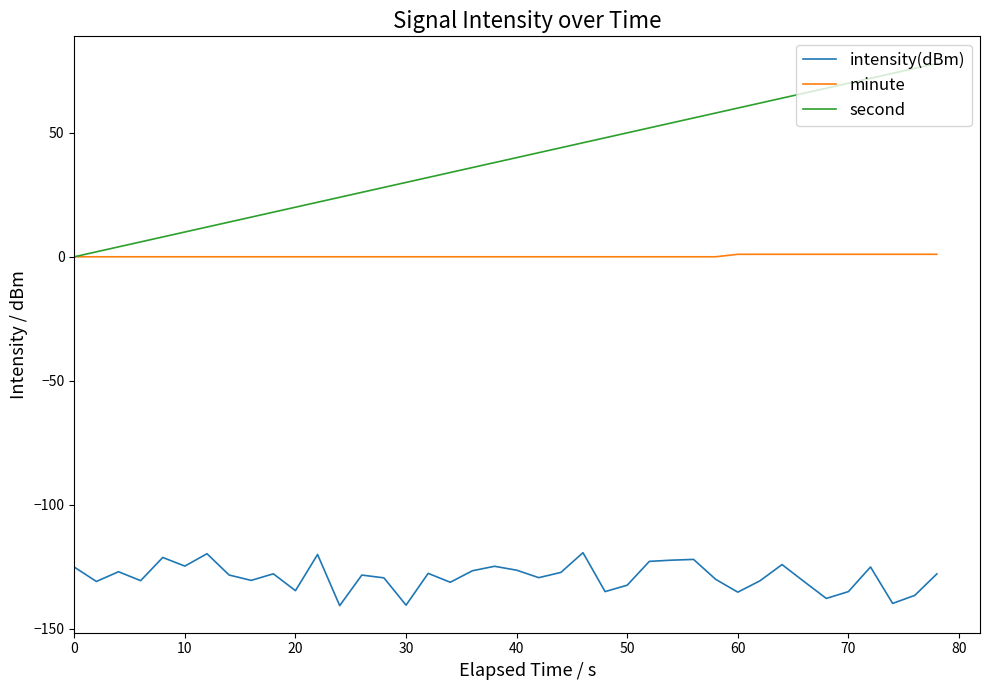

What is the greatest value displayed?

78.0